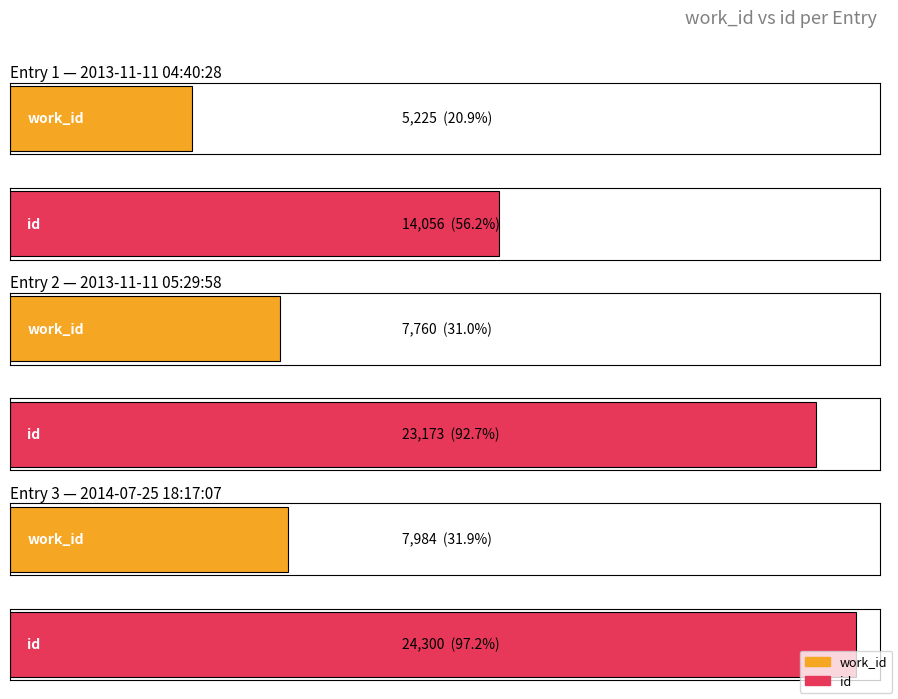

What is the maximum value shown in the chart?

24300